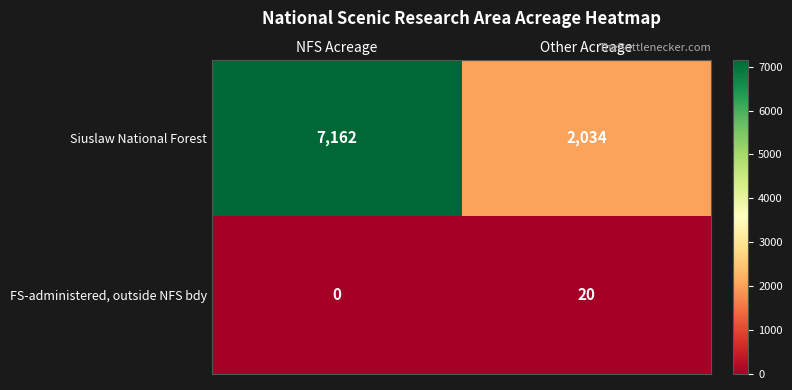

Which series has the largest range (max minus min)?

Siuslaw National Forest